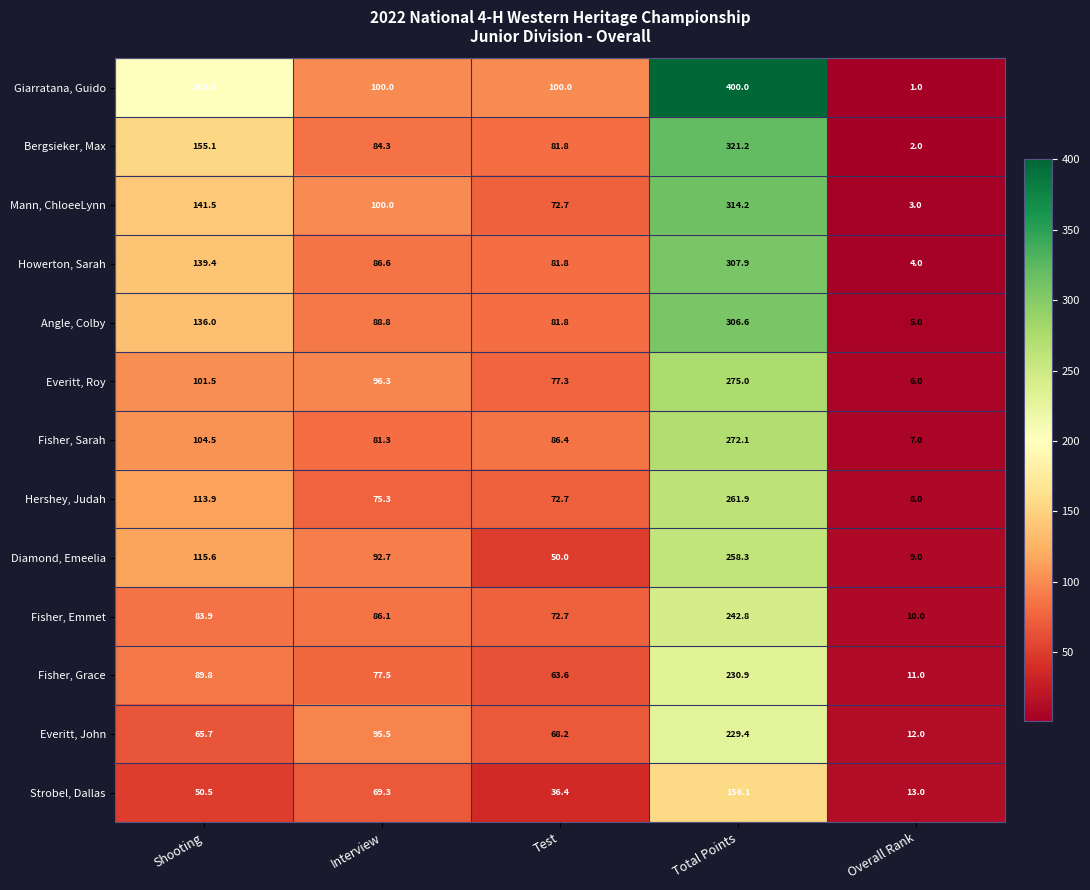

What is the difference between the highest and lowest values at Shooting?

149.5